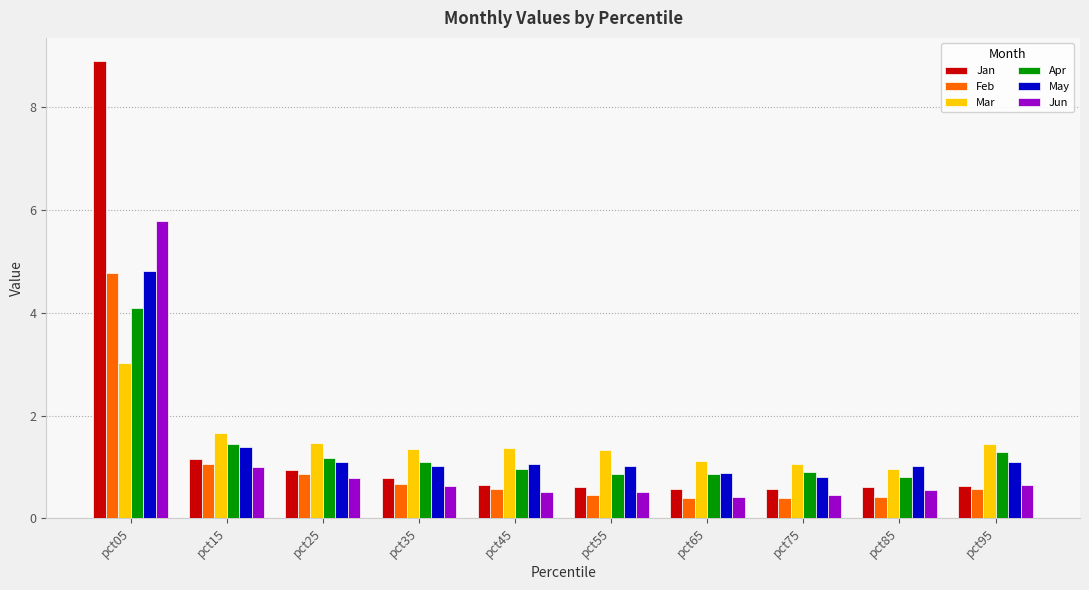

Does the chart contain stacked bars?

No